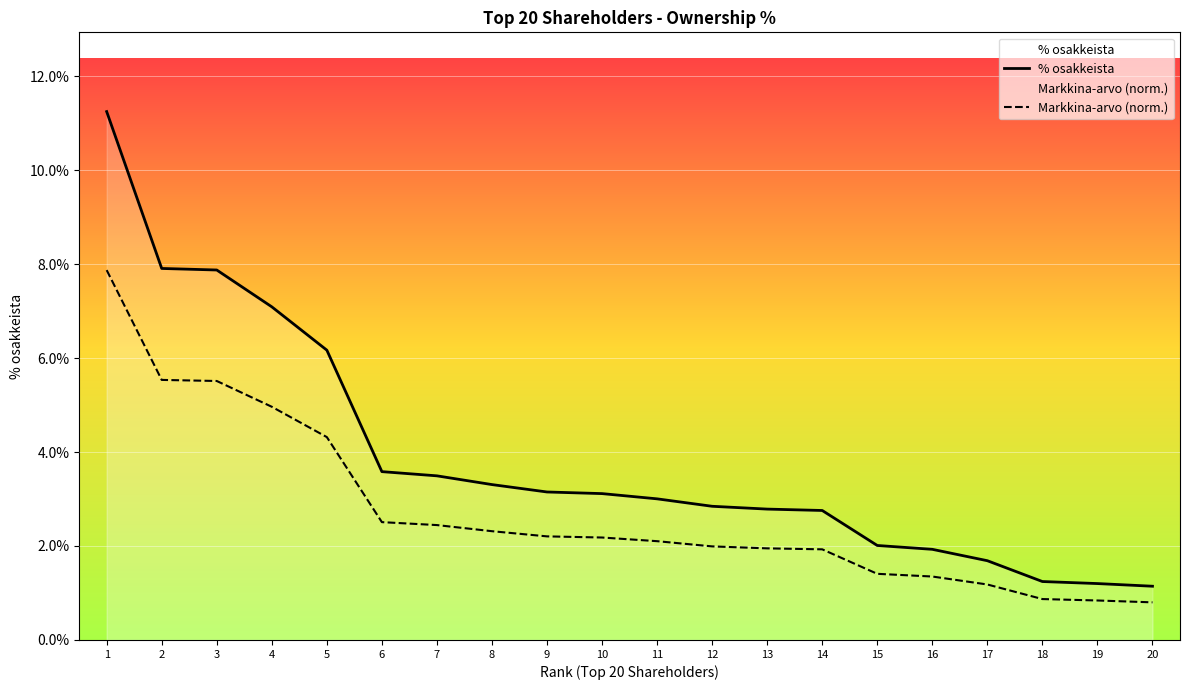

What is the difference between the Markkina-arvo (norm.) values at 8 and 15?

0.9